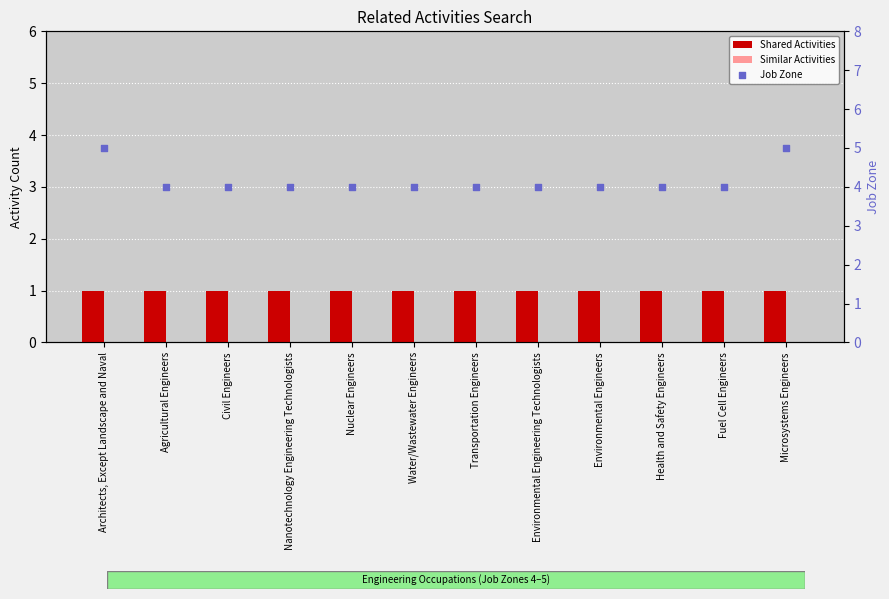

Which series has the widest spread of Y values?

Job Zone